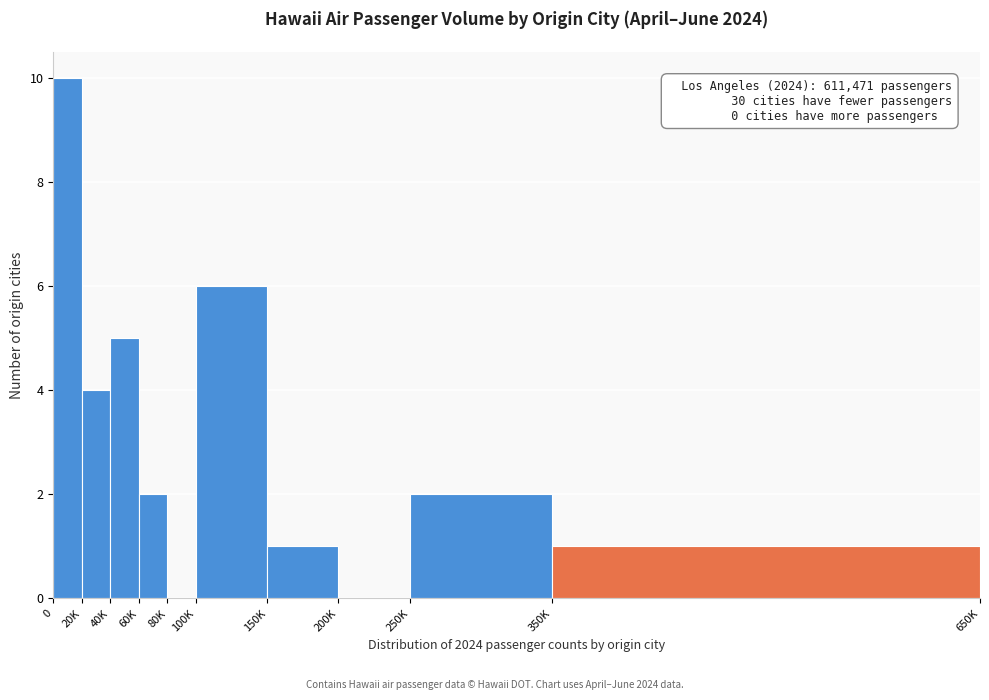

Reading left to right, list all the values displayed in this chart.

0=10	20K=4	40K=5	60K=2	80K=0	100K=6	150K=1	200K=0	250K=2	350K=1